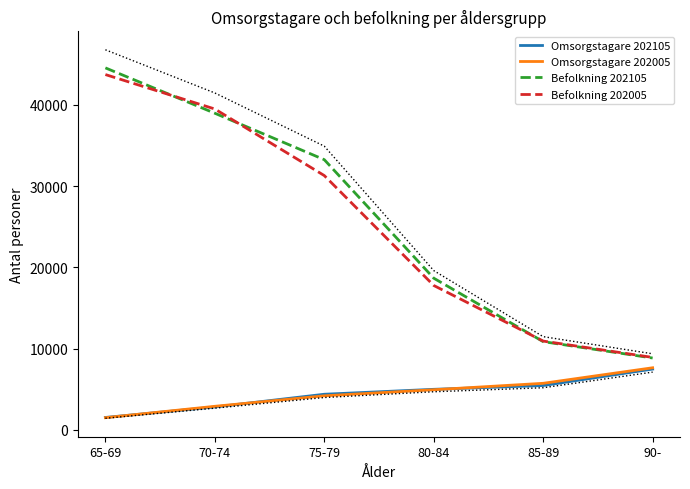

Which category has the lowest value in the Omsorgstagare 202105 series?

65-69